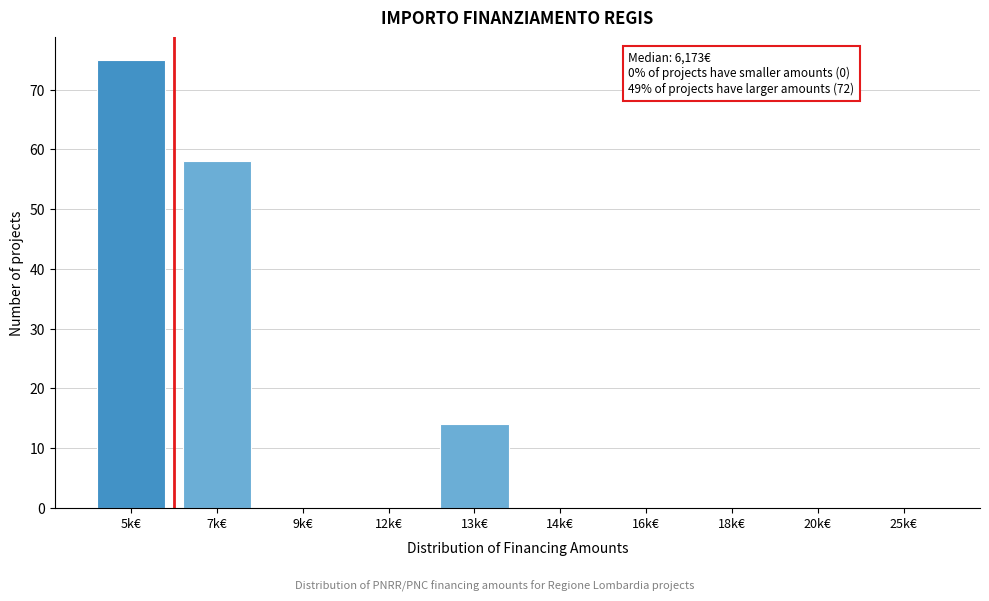

Reading left to right, what are all the values shown in this chart?

5k€=75	7k€=58	9k€=0	12k€=0	13k€=14	14k€=0	16k€=0	18k€=0	20k€=0	25k€=0